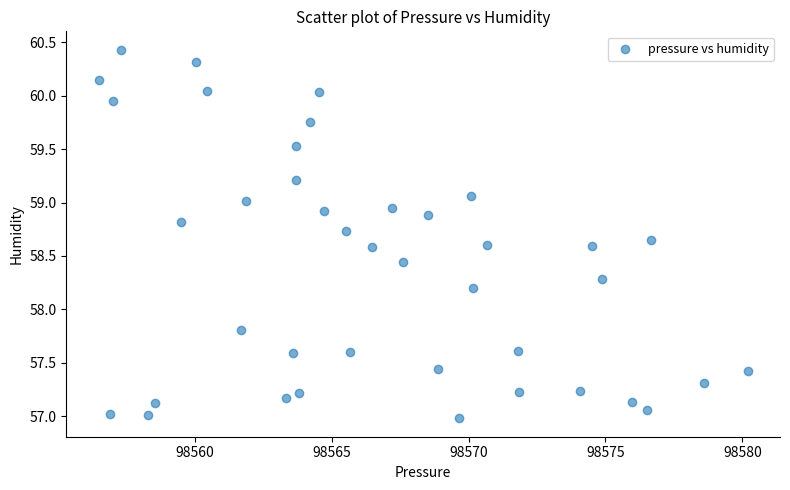

What is the range of X values (max minus min)?

23.7